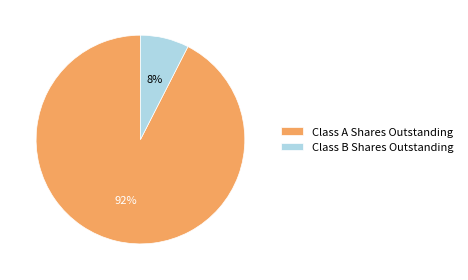

Is it true that Class B Shares Outstanding is 1% of the pie?

False